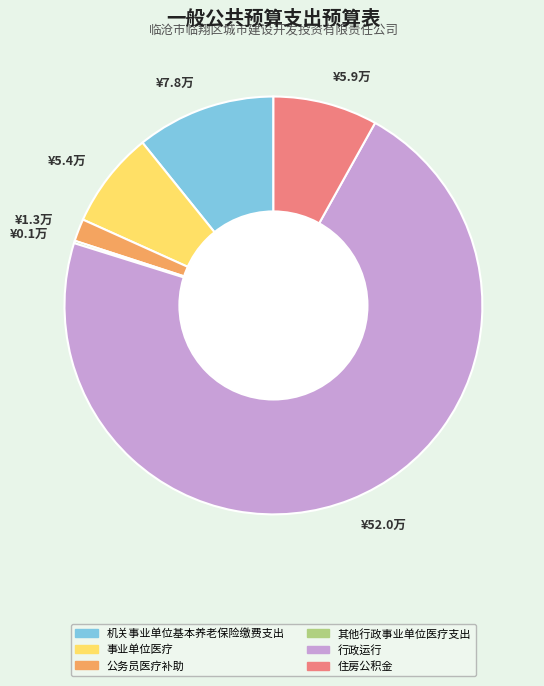

True or false: ¥52.0万 accounts for 62% of the total.

False